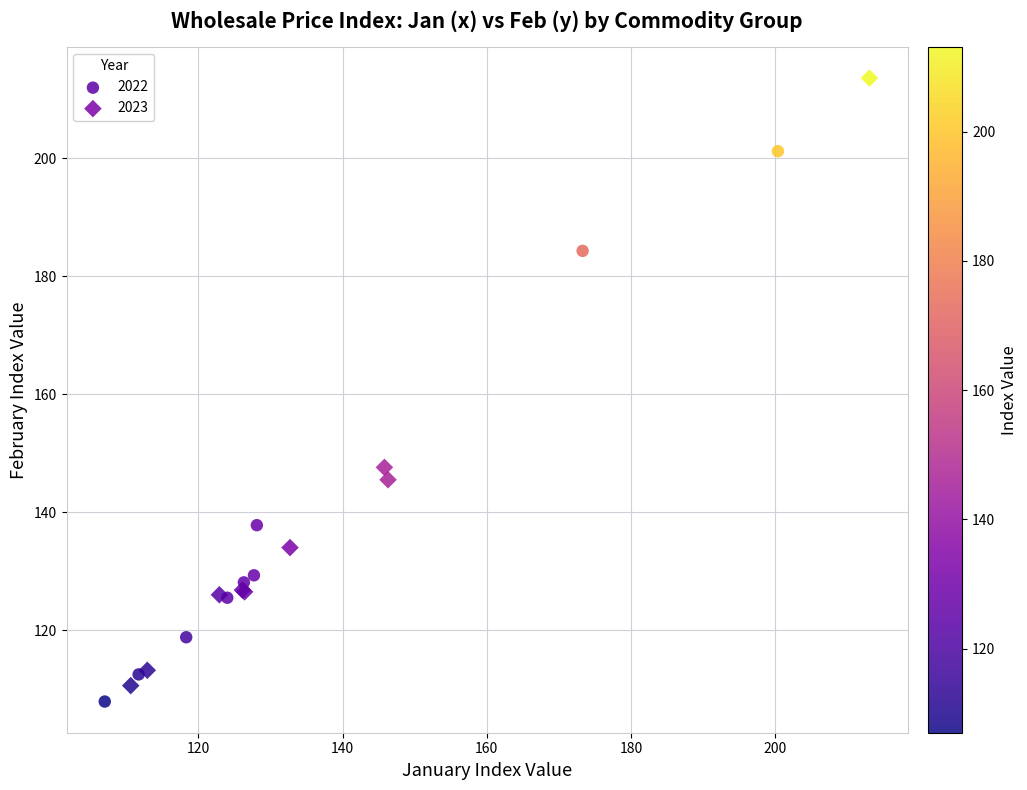

Which series contains the highest Y value?

2023